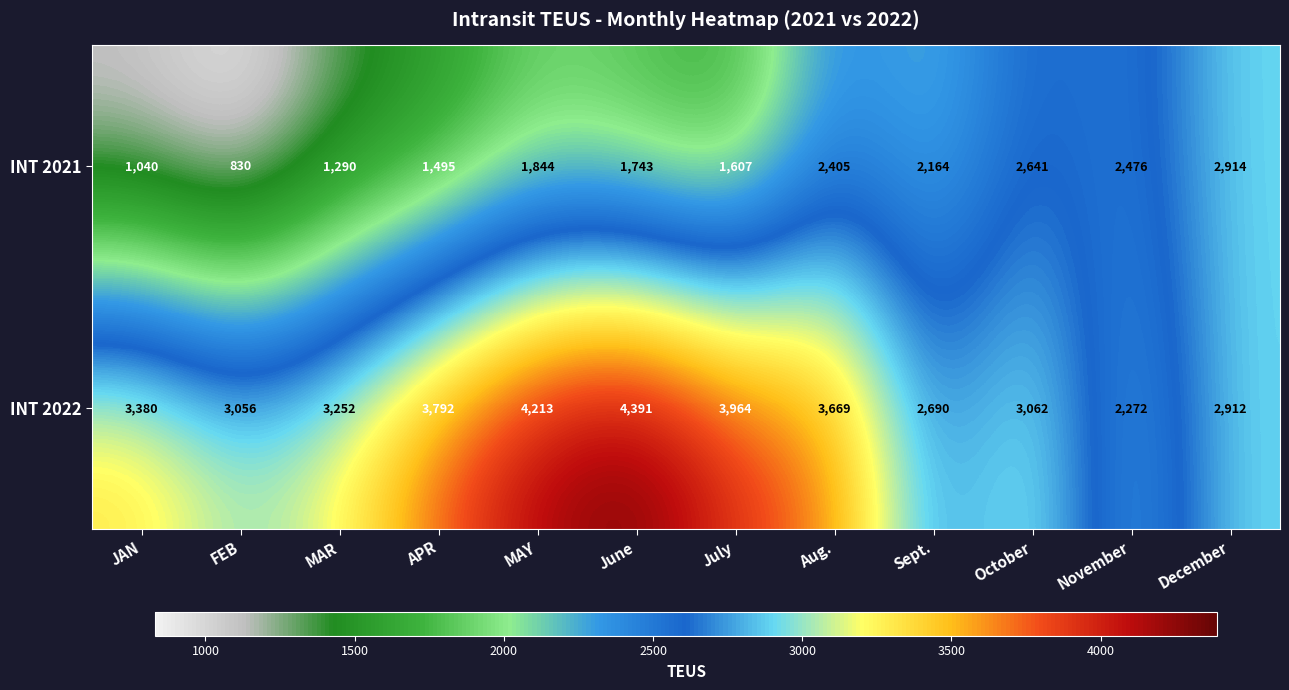

List the series in order of their peak value, highest first.

INT 2022, INT 2021